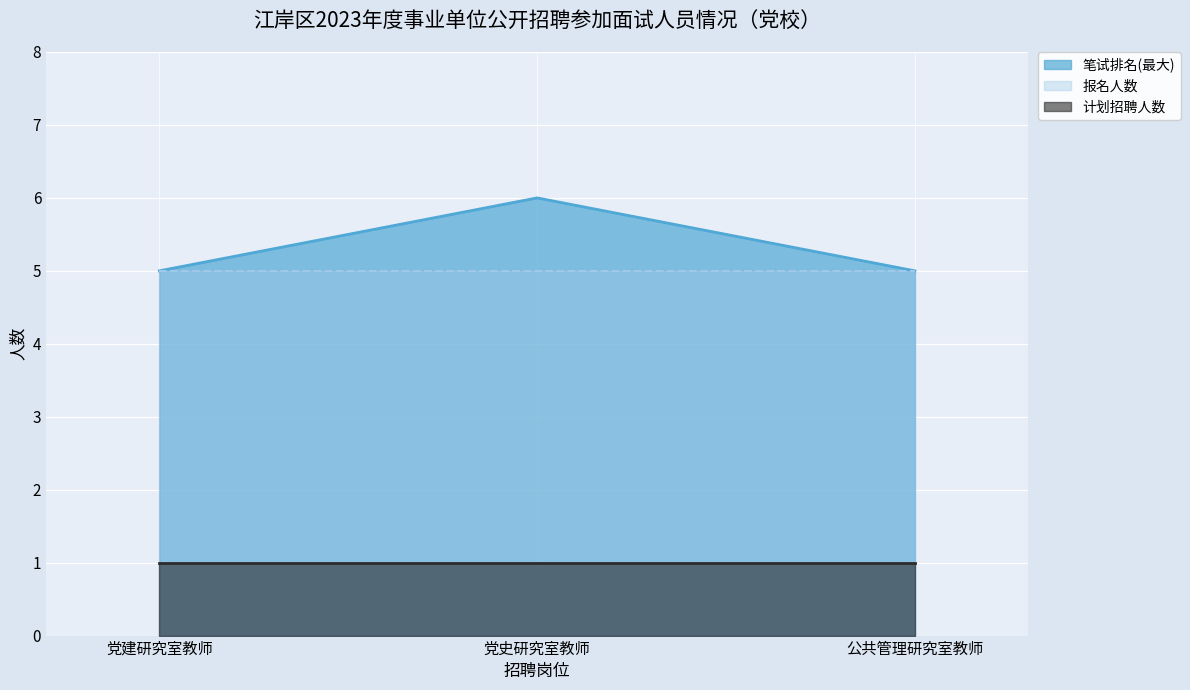

Which series has the largest total across all categories?

笔试排名(最大)